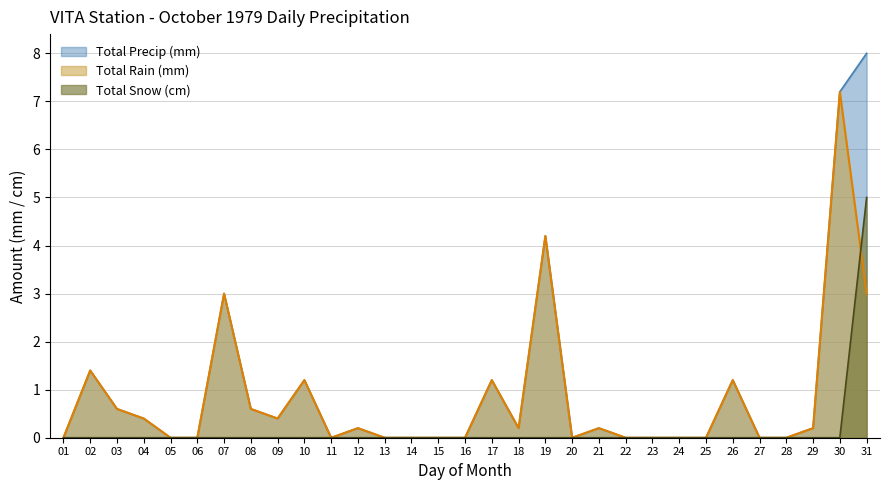

At which category is the sum across all series the highest?

31